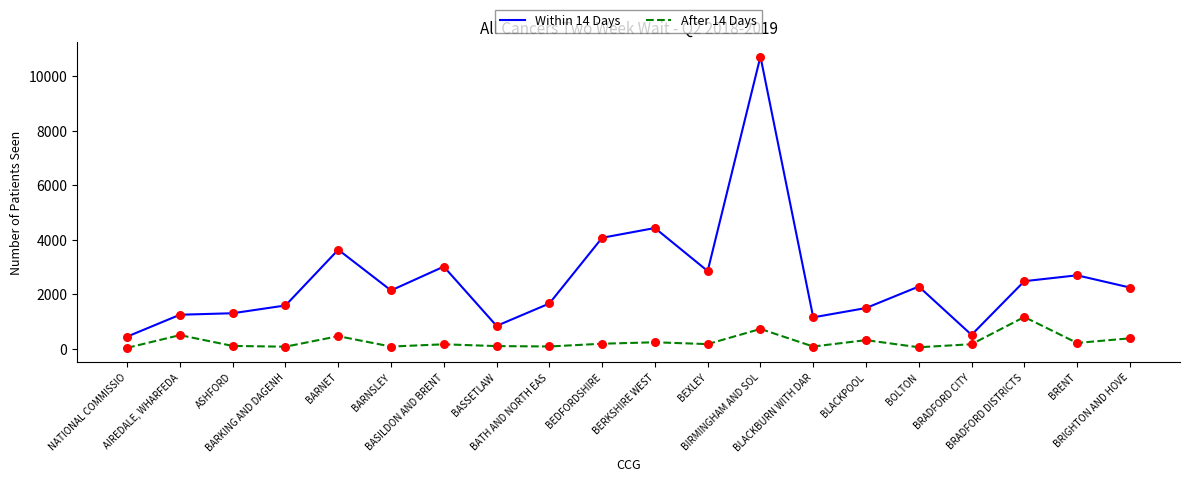

What is the total value across all series at BATH AND NORTH EAS?

1756